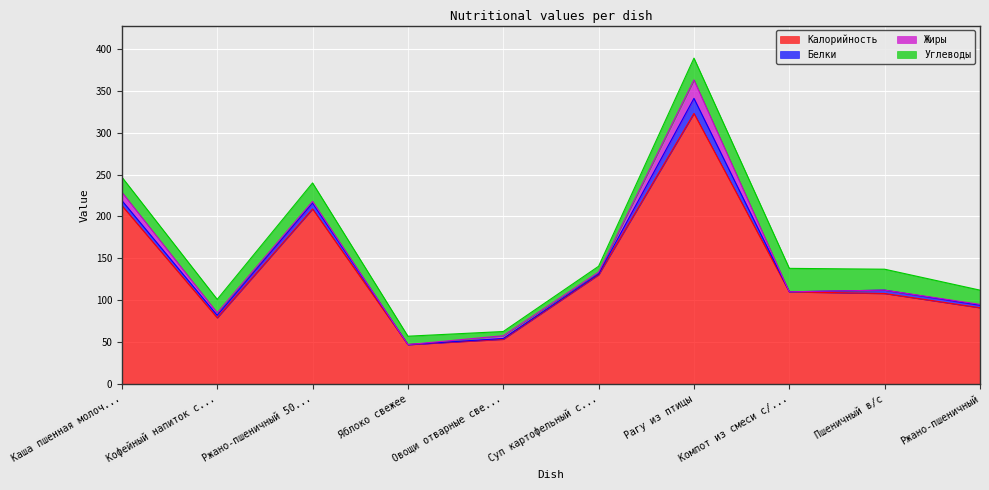

List the labels in order of Белки value, largest first.

Рагу из птицы, Ржано-пшеничный 50г/пшеничный в/с 50г, Каша пшенная молочная жидкая, Пшеничный в/с, Кофейный напиток с молоком, Ржано-пшеничный, Суп картофельный с клецками, Овощи отварные свекла, Яблоко свежее, Компот из смеси с/фруктов